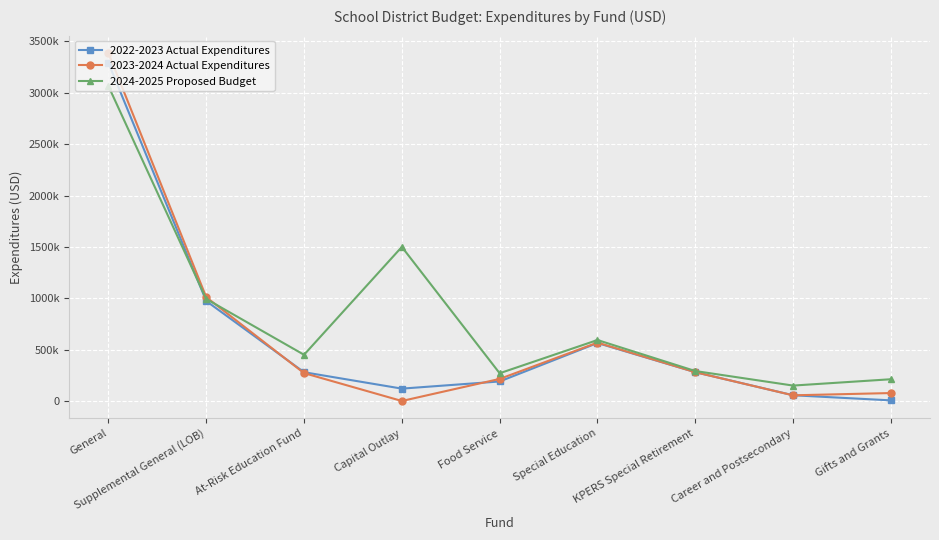

What are all the series names shown in the legend?

2022-2023 Actual Expenditures, 2023-2024 Actual Expenditures, 2024-2025 Proposed Budget